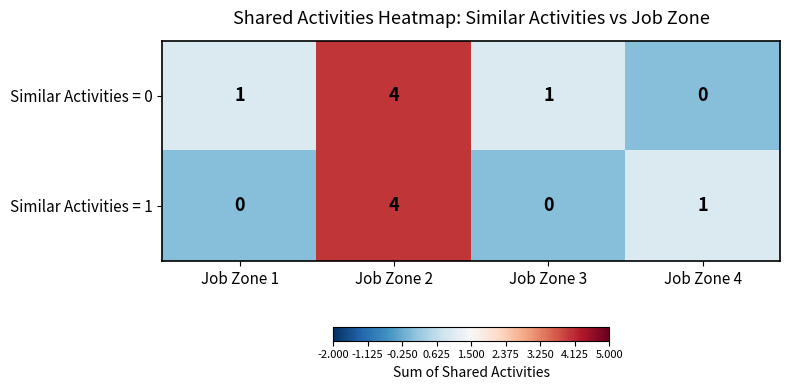

Rank the series by their average value, from lowest to highest.

Similar Activities = 1, Similar Activities = 0